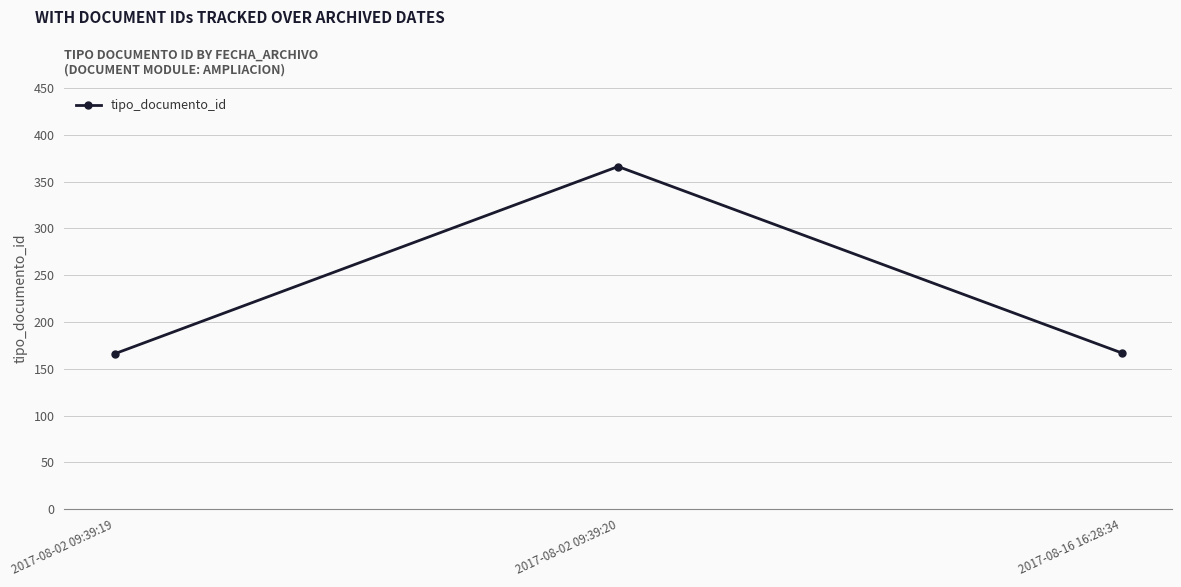

What is the difference between the values at 2017-08-02 09:39:19 and 2017-08-02 09:39:20?

200